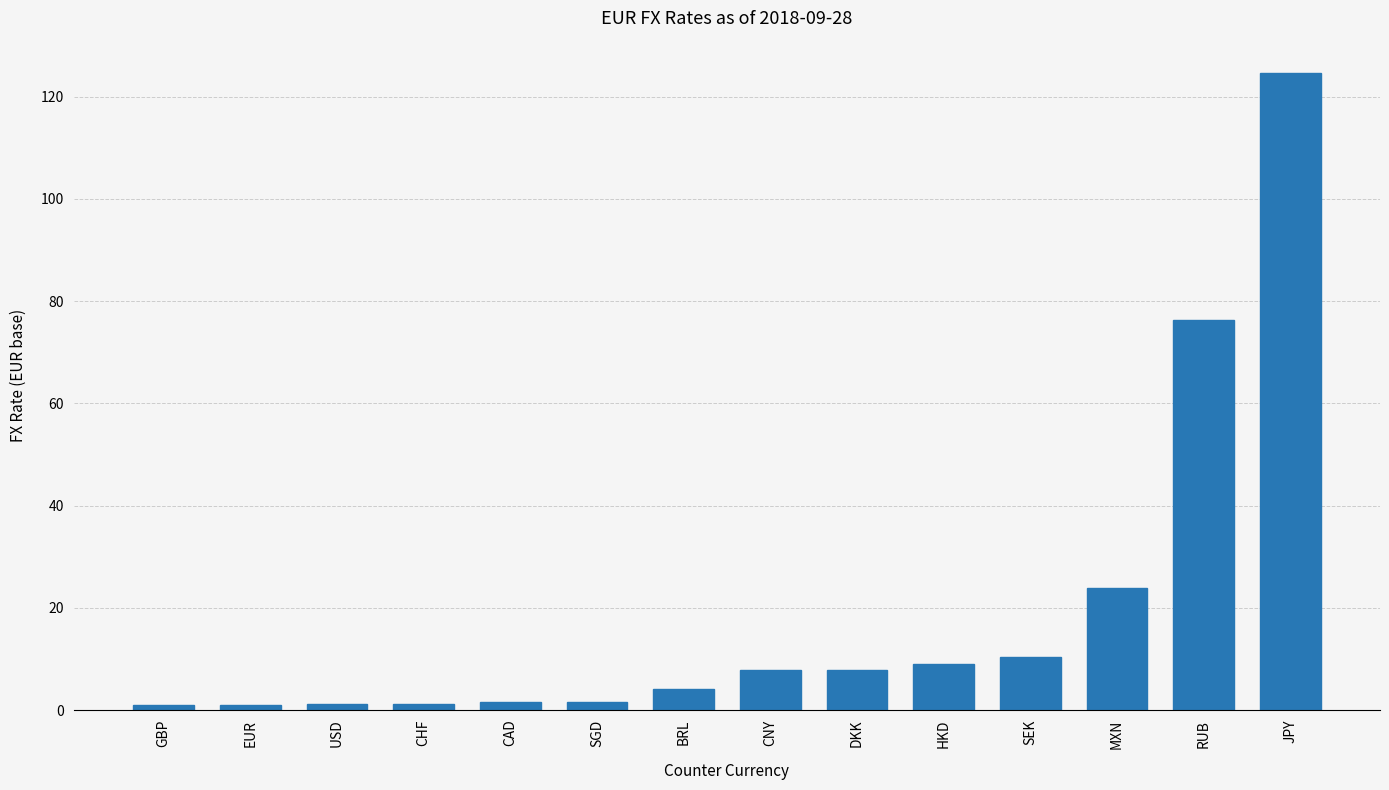

What is the average value?

19.4